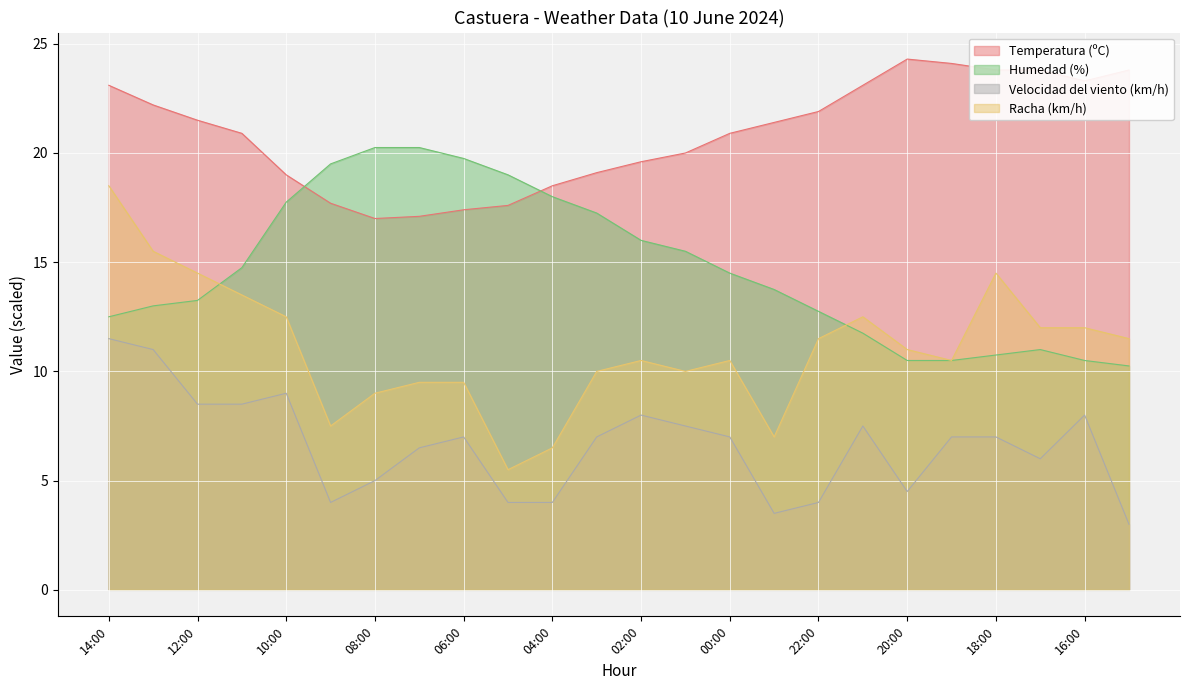

In Velocidad del viento (km/h), how many points are lower than both neighbors (excluding endpoints)?

4